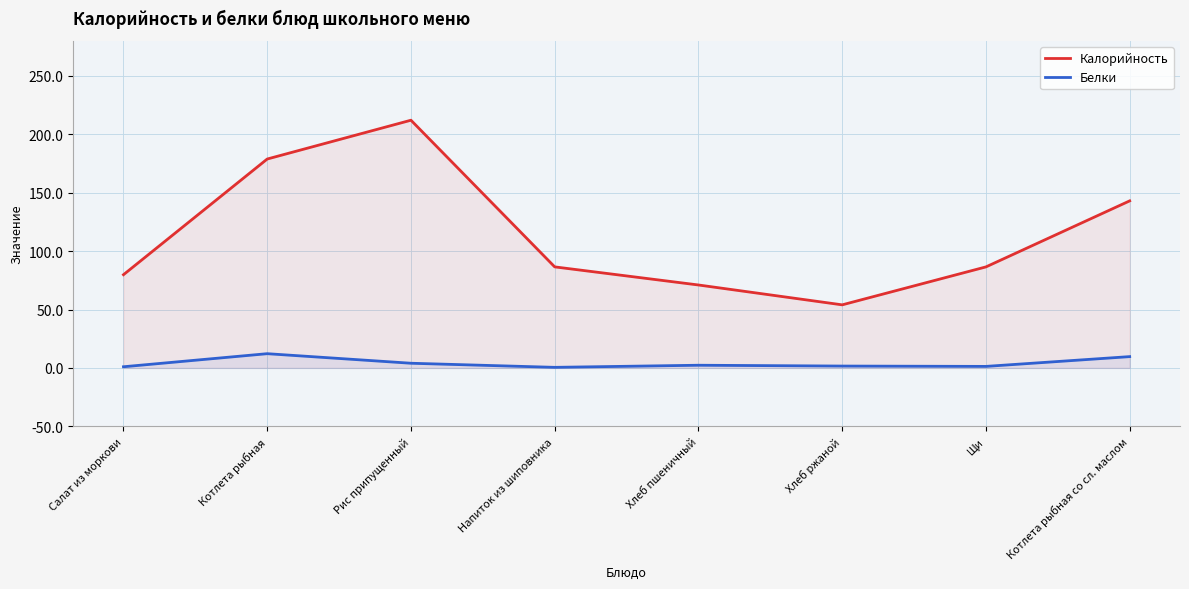

Which series has the largest range (max minus min)?

Калорийность